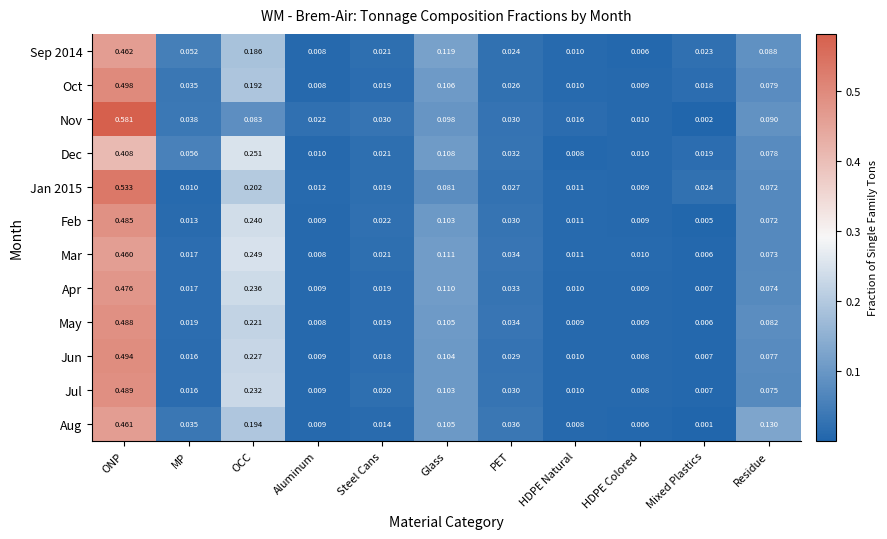

Which category has the lowest value in the Sep 2014 series?

HDPE Colored